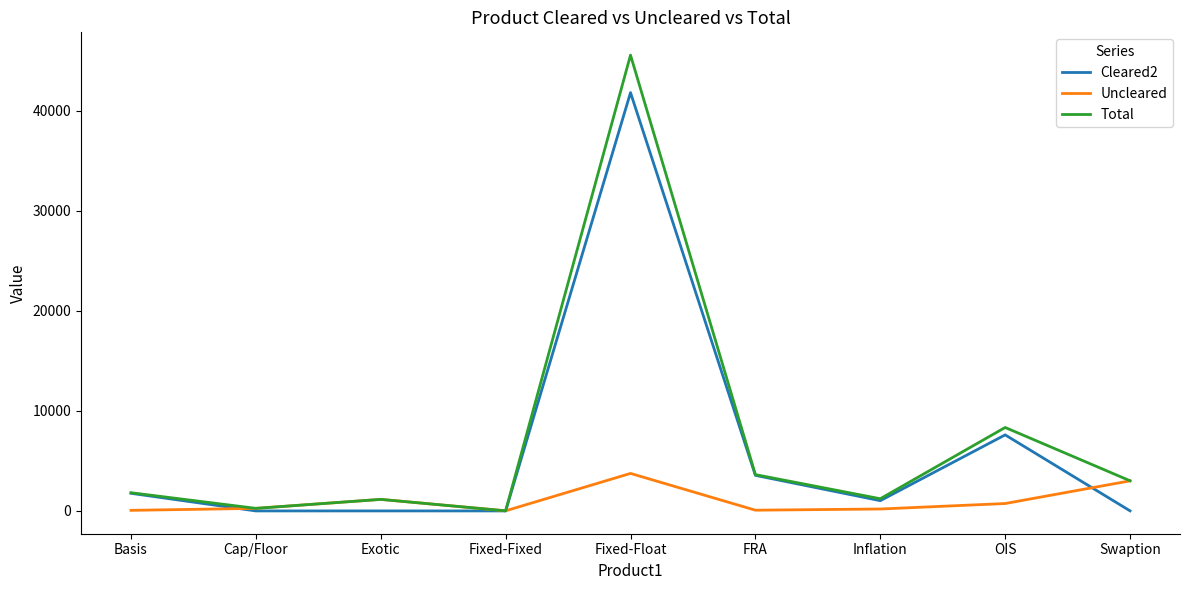

At which category is the sum across all series the highest?

Fixed-Float